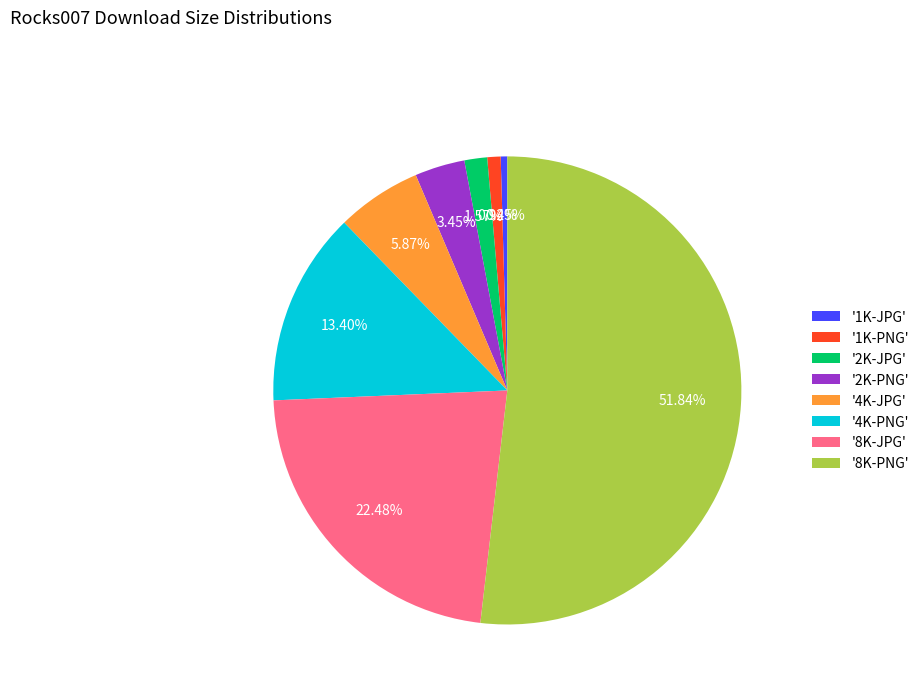

Do '1K-JPG' and '4K-PNG' together represent more than half of the pie?

No